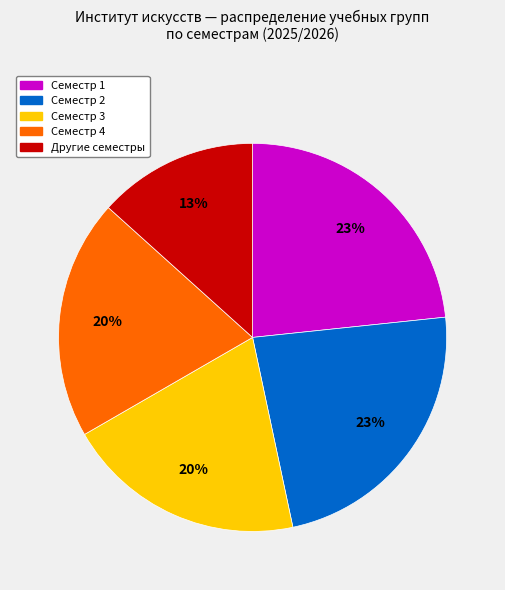

Does any single category account for the majority?

No